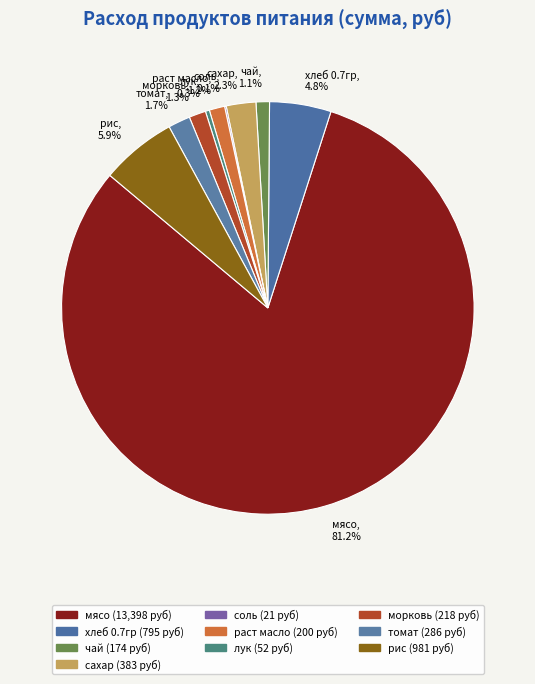

Is it true that рис is 1% of the pie?

False